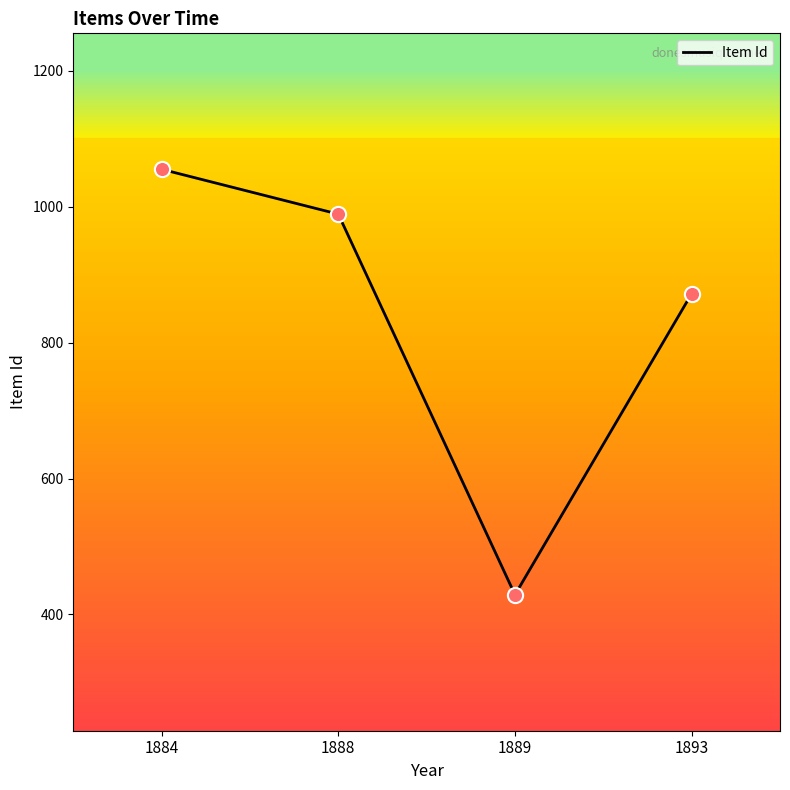

What is the change in value from 1888 to 1893?

-117